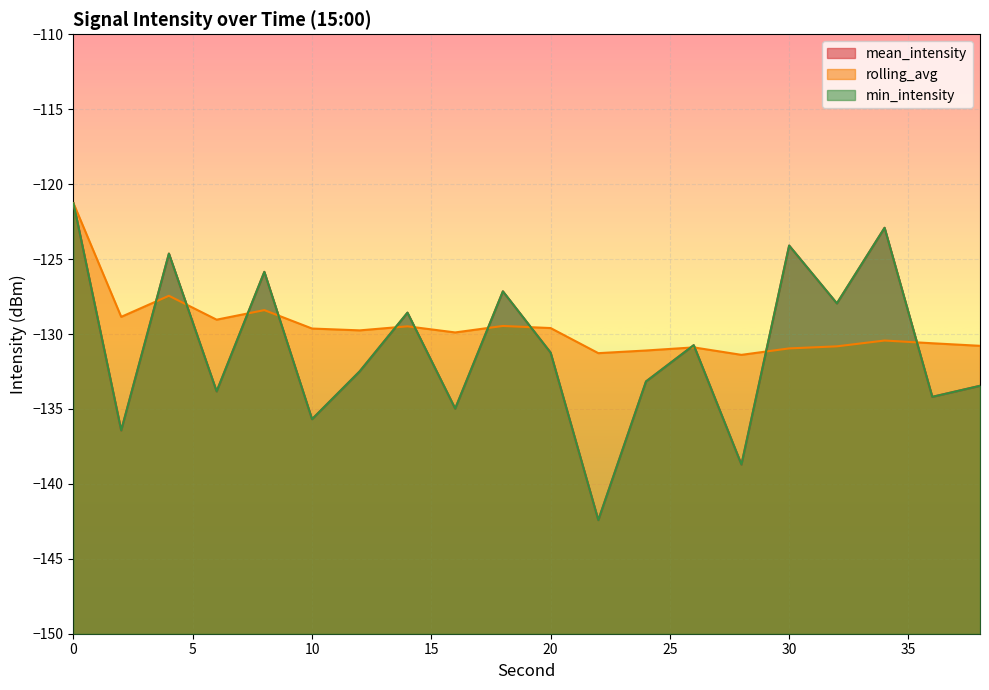

Which series changed the most between 8 and 22?

mean_intensity